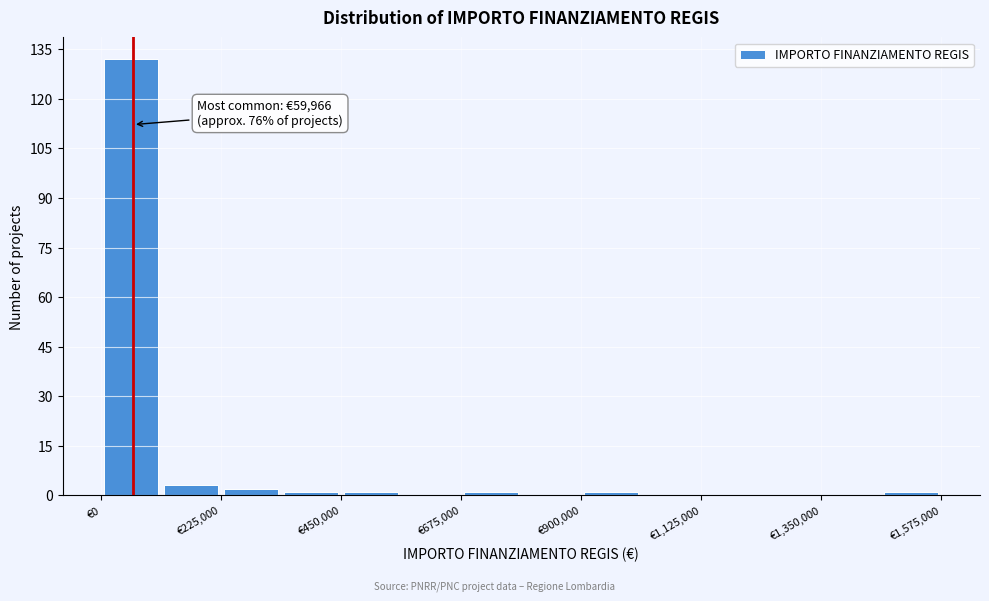

Read against the x-axis, roughly where is the centre of the tallest bar?

50000